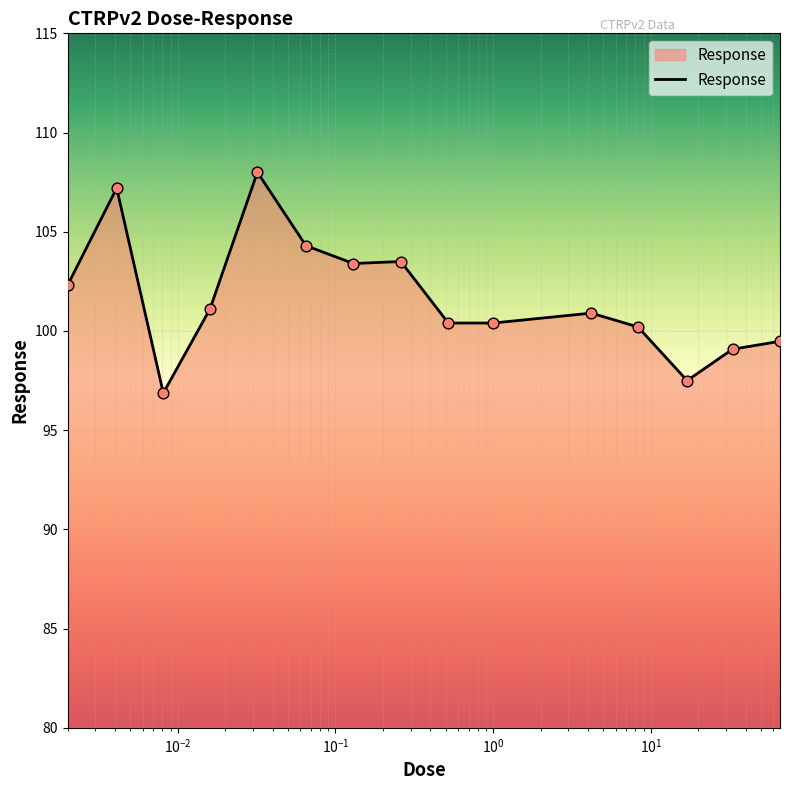

What is the minimum value shown in the chart?

96.9